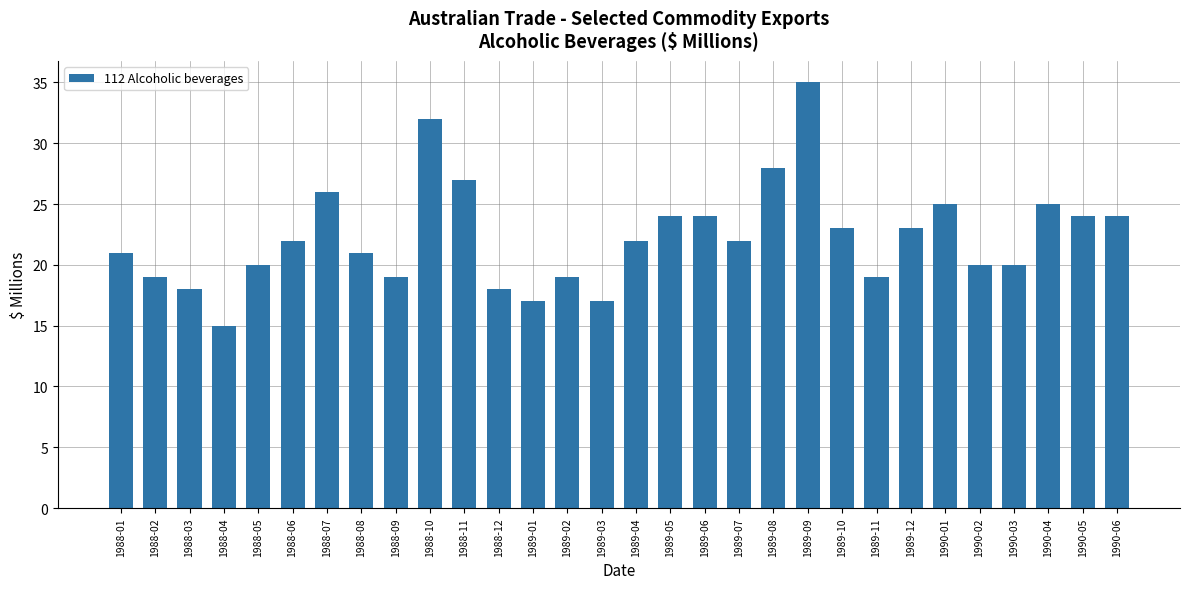

What is the difference between the values at 1988-09 and 1989-04?

3